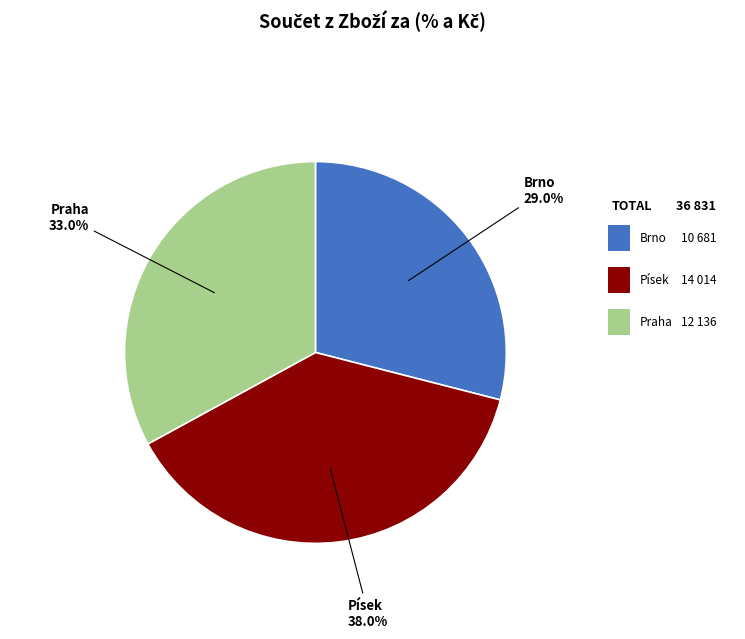

Is there any slice that represents more than half of the pie?

No